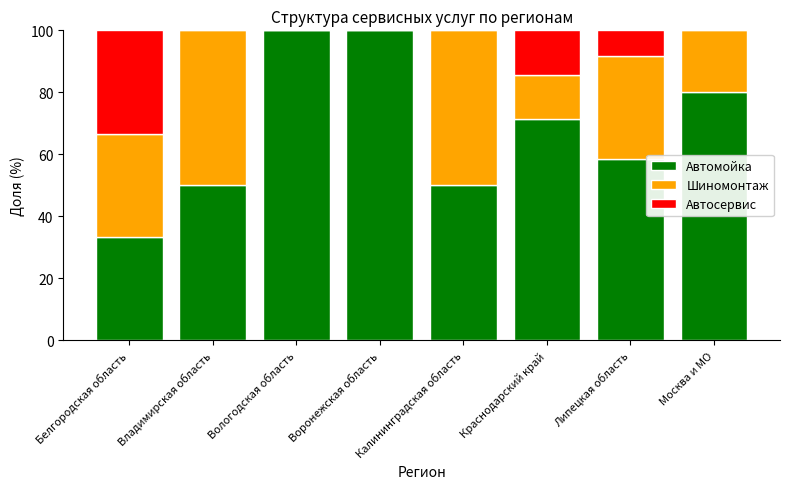

How many series are shown in this chart?

3